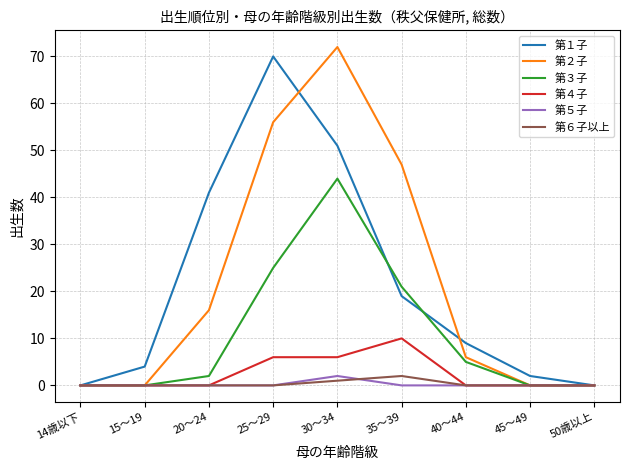

At which category is the sum across all series the highest?

30～34